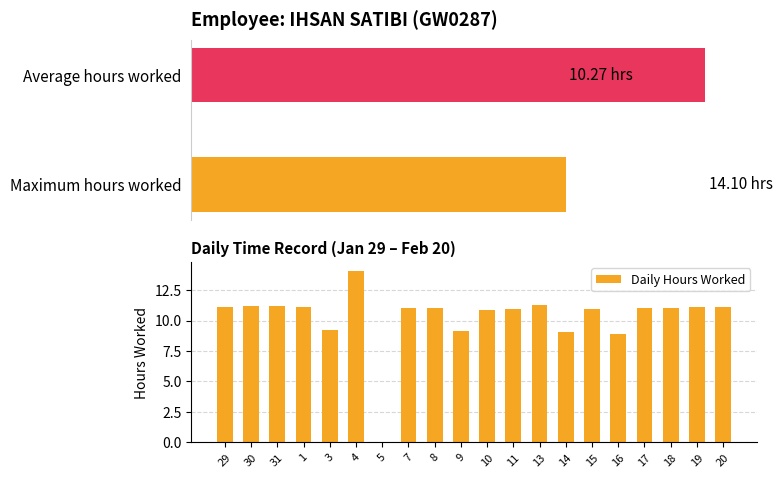

The value at 17 is 16.6. True or false?

False